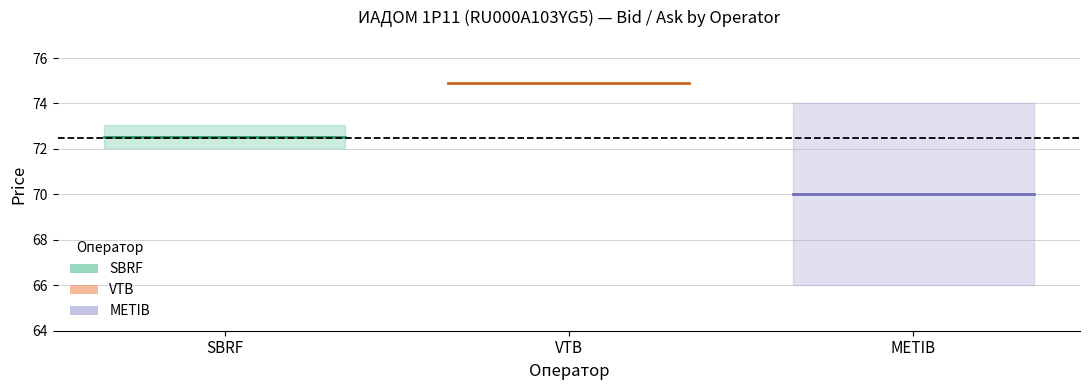

What is the average value of the Bid series?

71.0